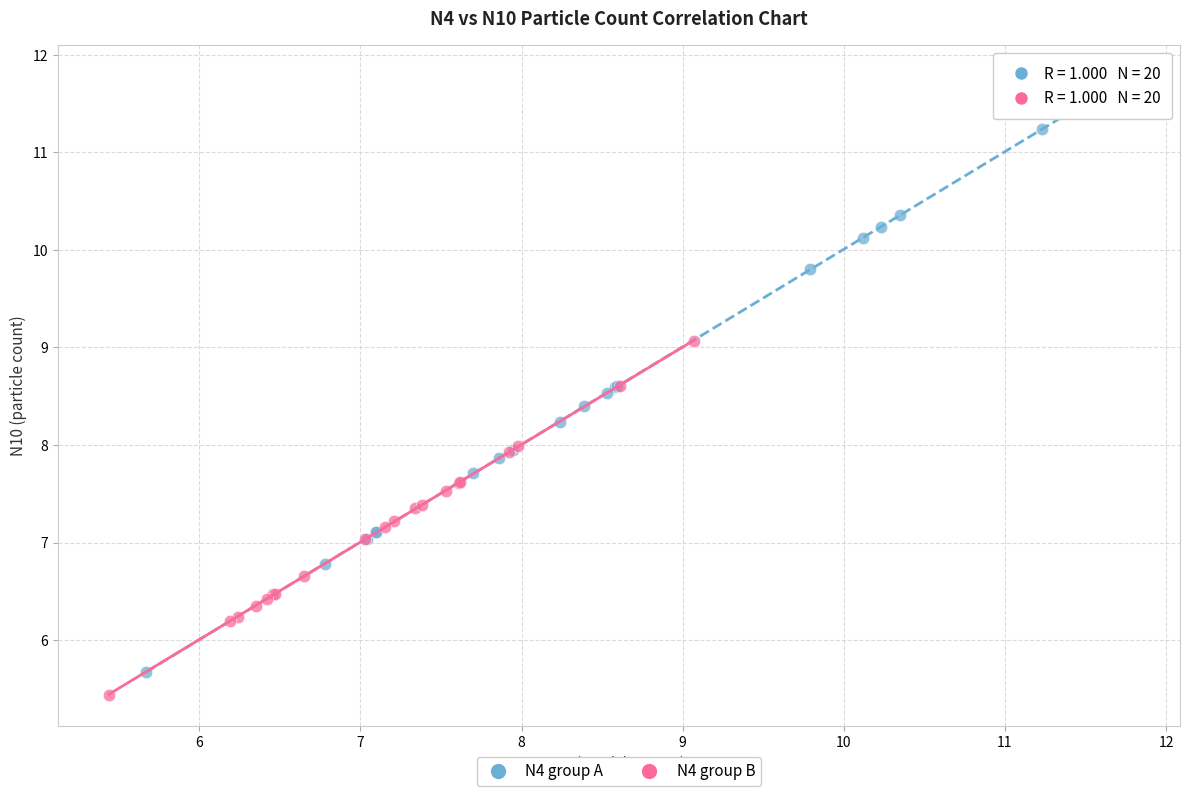

What are all the series names shown in the legend?

N4 group A, N4 group B